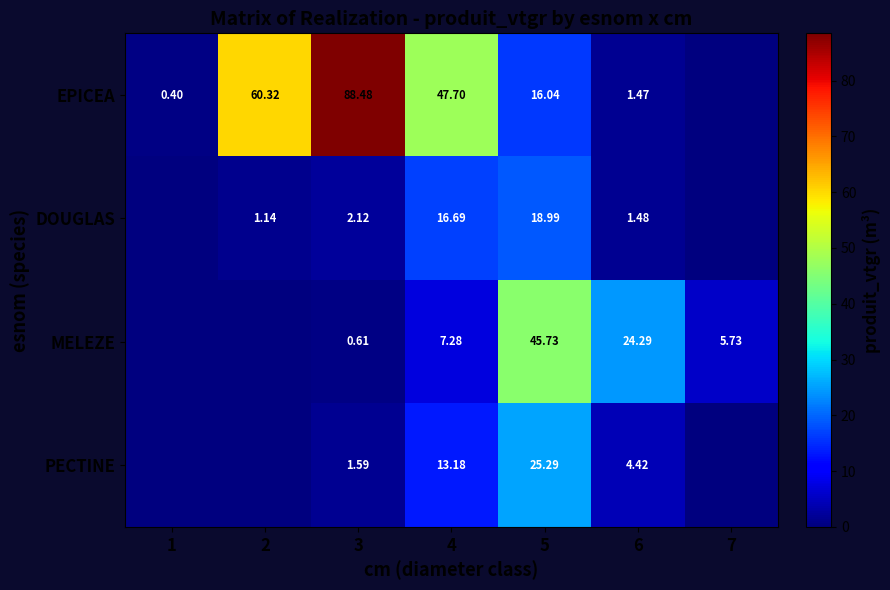

At 3, list the series in order from smallest to largest.

MELEZE, PECTINE, DOUGLAS, EPICEA